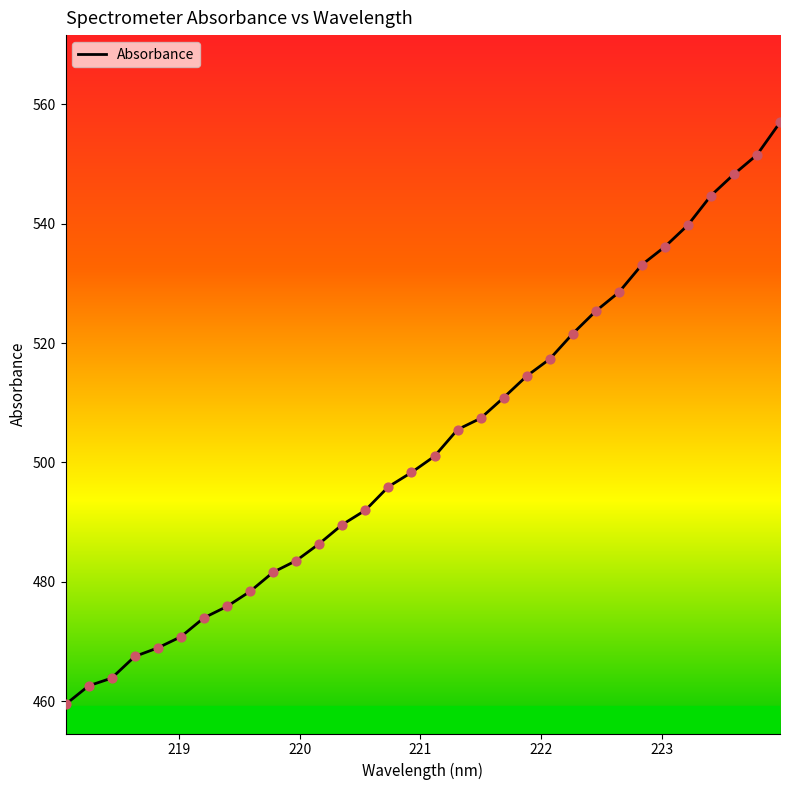

What is the difference between the maximum and minimum values?

97.5